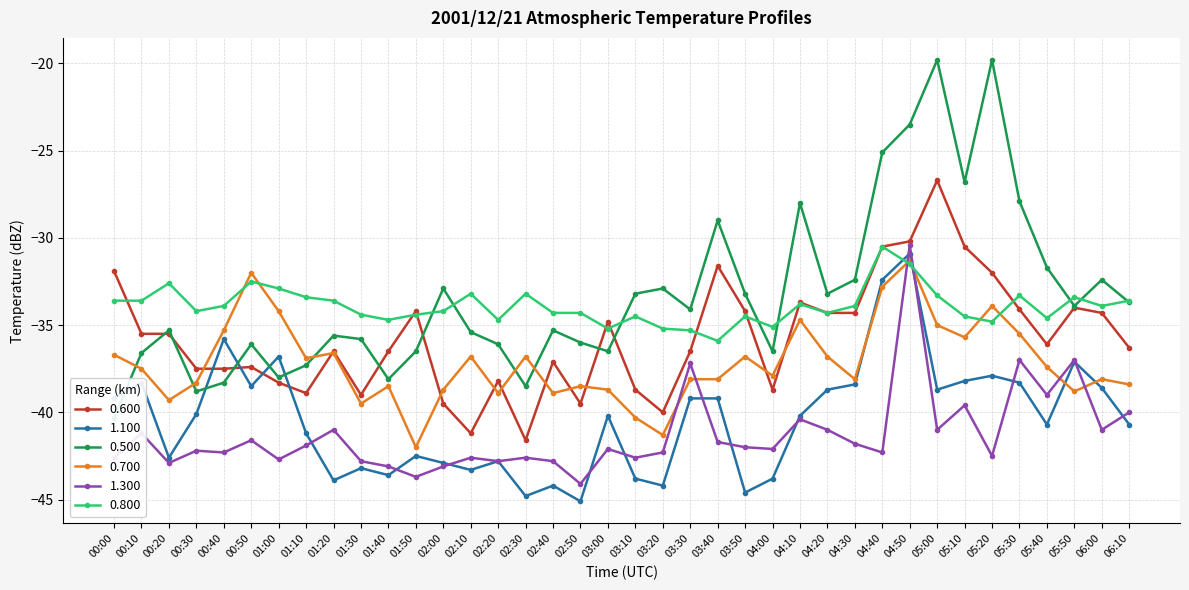

Between which two adjacent categories do 0.800 and 0.500 first intersect?

01:50 and 02:00